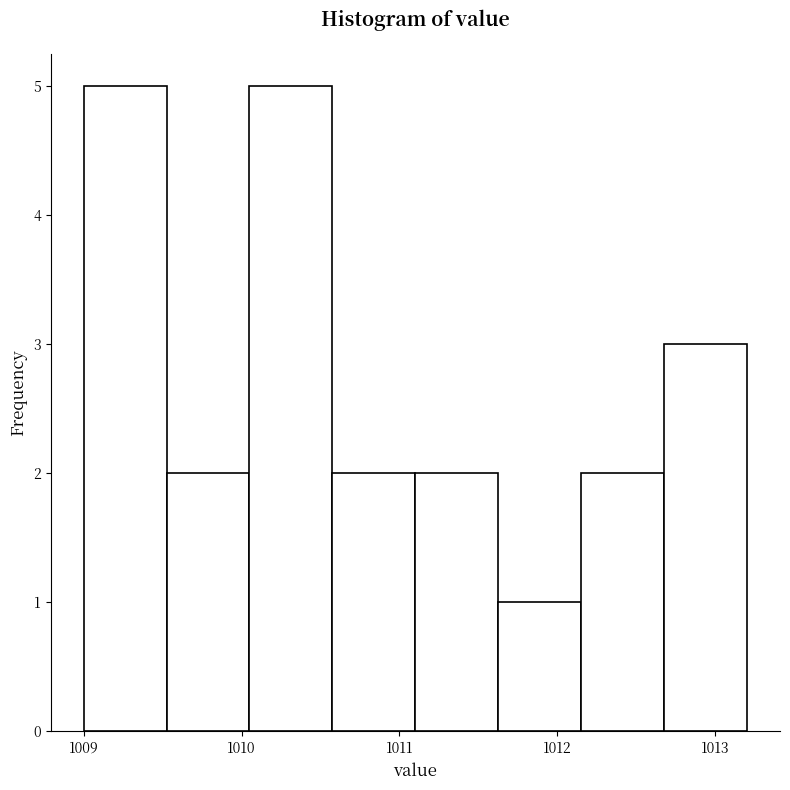

Reading left to right, list every bar in this chart as the range it spans on the x-axis followed by its height. Neither the bar edges nor the heights are printed on the chart, so give them approximately, as read against the axes.

1009.0 to 1009.5: 5
1009.5 to 1010.1: 2
1010.1 to 1010.6: 5
1010.6 to 1011.1: 2
1011.1 to 1011.6: 2
1011.6 to 1012.2: 1
1012.2 to 1012.7: 2
1012.7 to 1013.2: 3